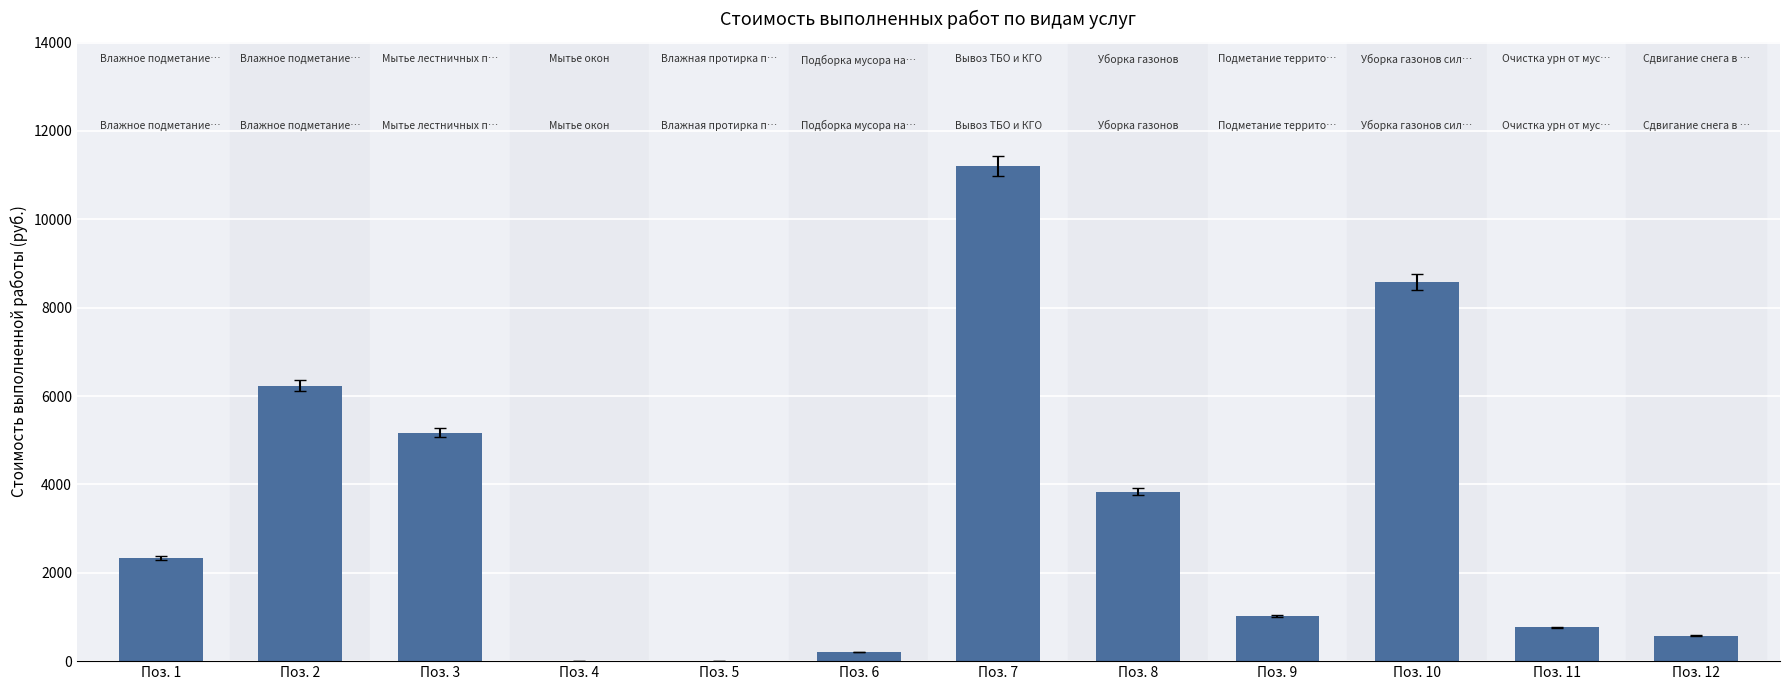

Where is the data nearest to the value 5606?

Поз. 3